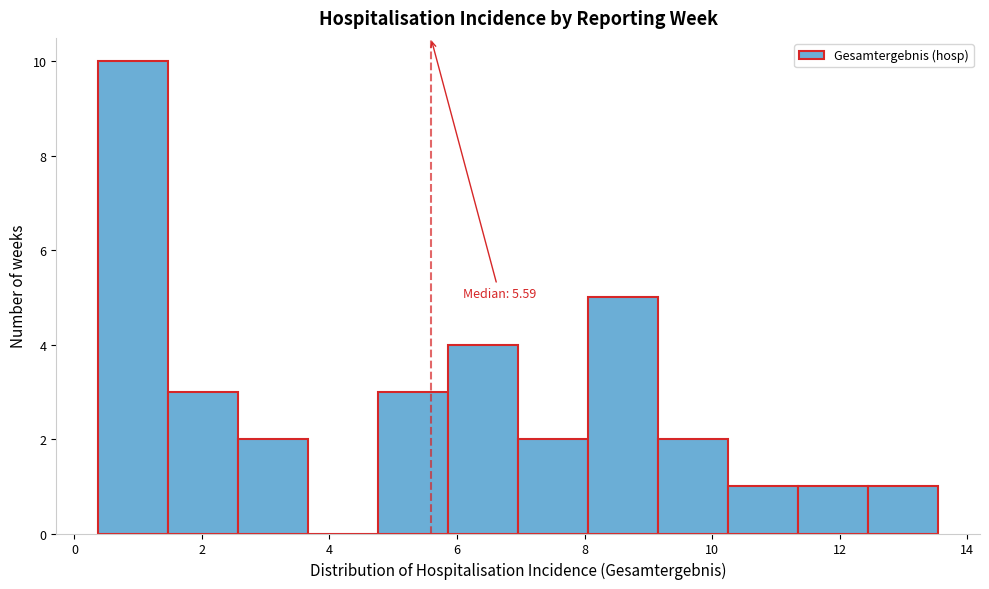

Over which range of the x-axis is the bar tallest?

0.4 to 1.4